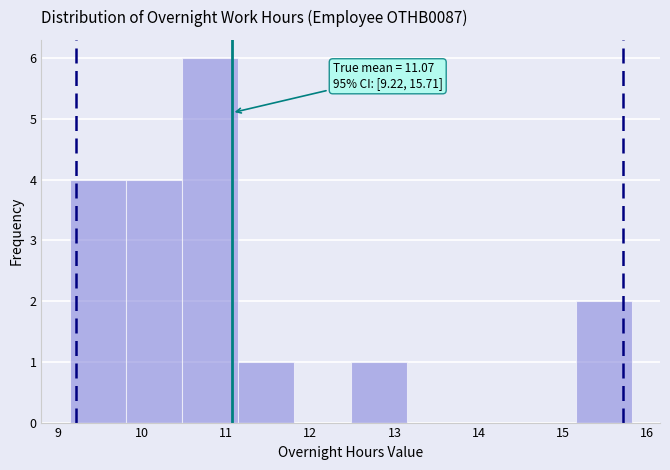

Which range on the x-axis has the tallest bar?

10.5 to 11.1